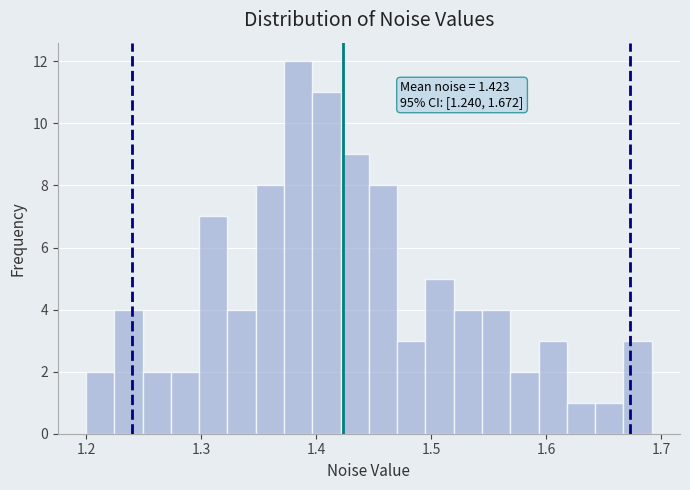

Around what value on the x-axis is the tallest bar? Give the approximate position of its centre, as read against the axis.

1.38